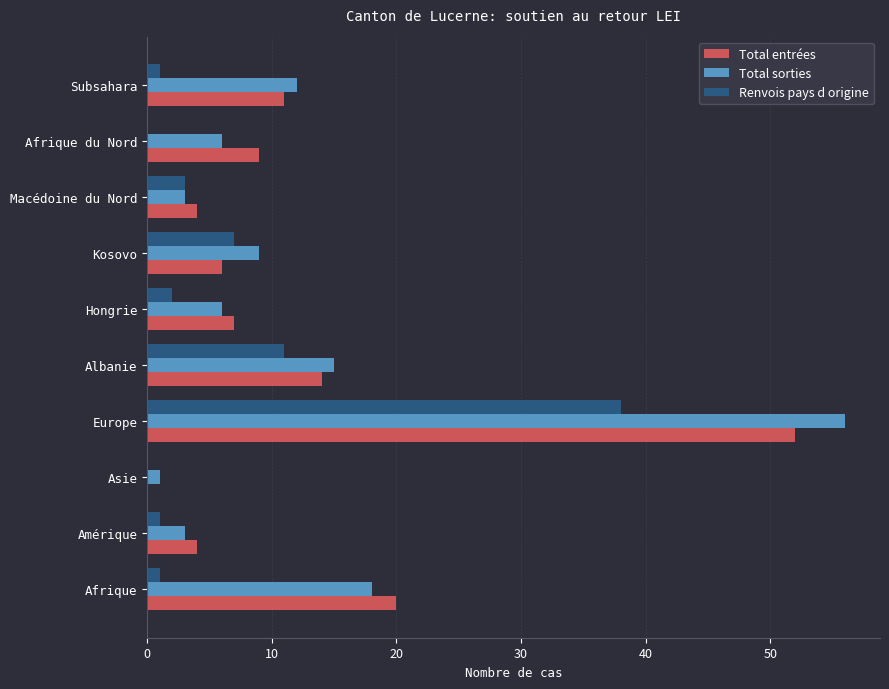

The Total sorties series shows 56 at Europe. True or false?

True